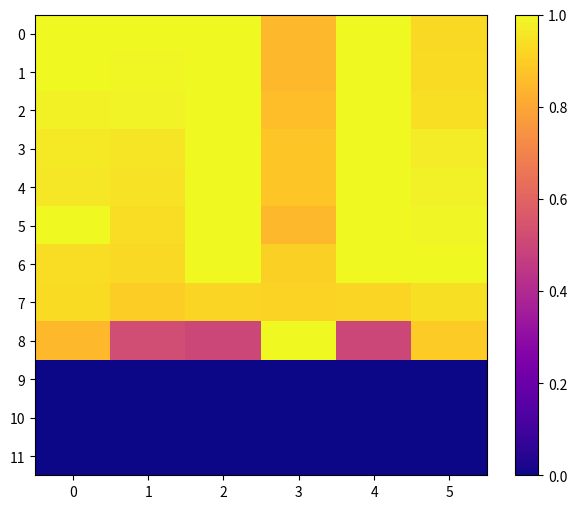

Which series changed the most between 4 and 5?

8